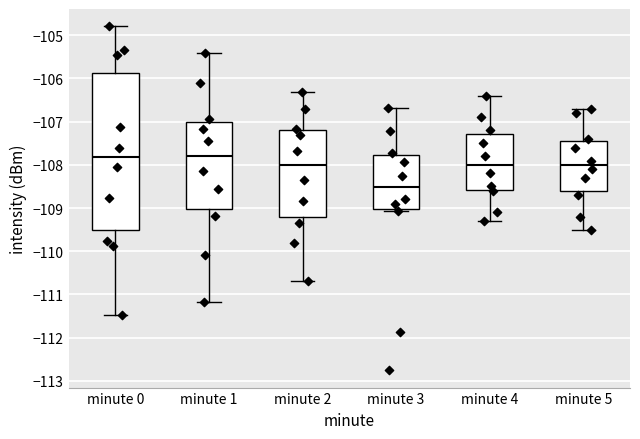

Reading left to right, transcribe this box plot: for each box, give where its median line is, the range the box spans, and where its two whiskers end, as read against the y-axis. The values are not printed on the chart, so give them approximately, as read against the axis.

minute 0: median -107.8, box -109.5 to -105.9, whiskers -111.5 to -104.8
minute 1: median -107.8, box -109.0 to -107.0, whiskers -111.2 to -105.4
minute 2: median -108.0, box -109.2 to -107.2, whiskers -110.7 to -106.3
minute 3: median -108.5, box -109.0 to -107.8, whiskers -109.1 to -106.7
minute 4: median -108.0, box -108.6 to -107.3, whiskers -109.3 to -106.4
minute 5: median -108.0, box -108.6 to -107.4, whiskers -109.5 to -106.7